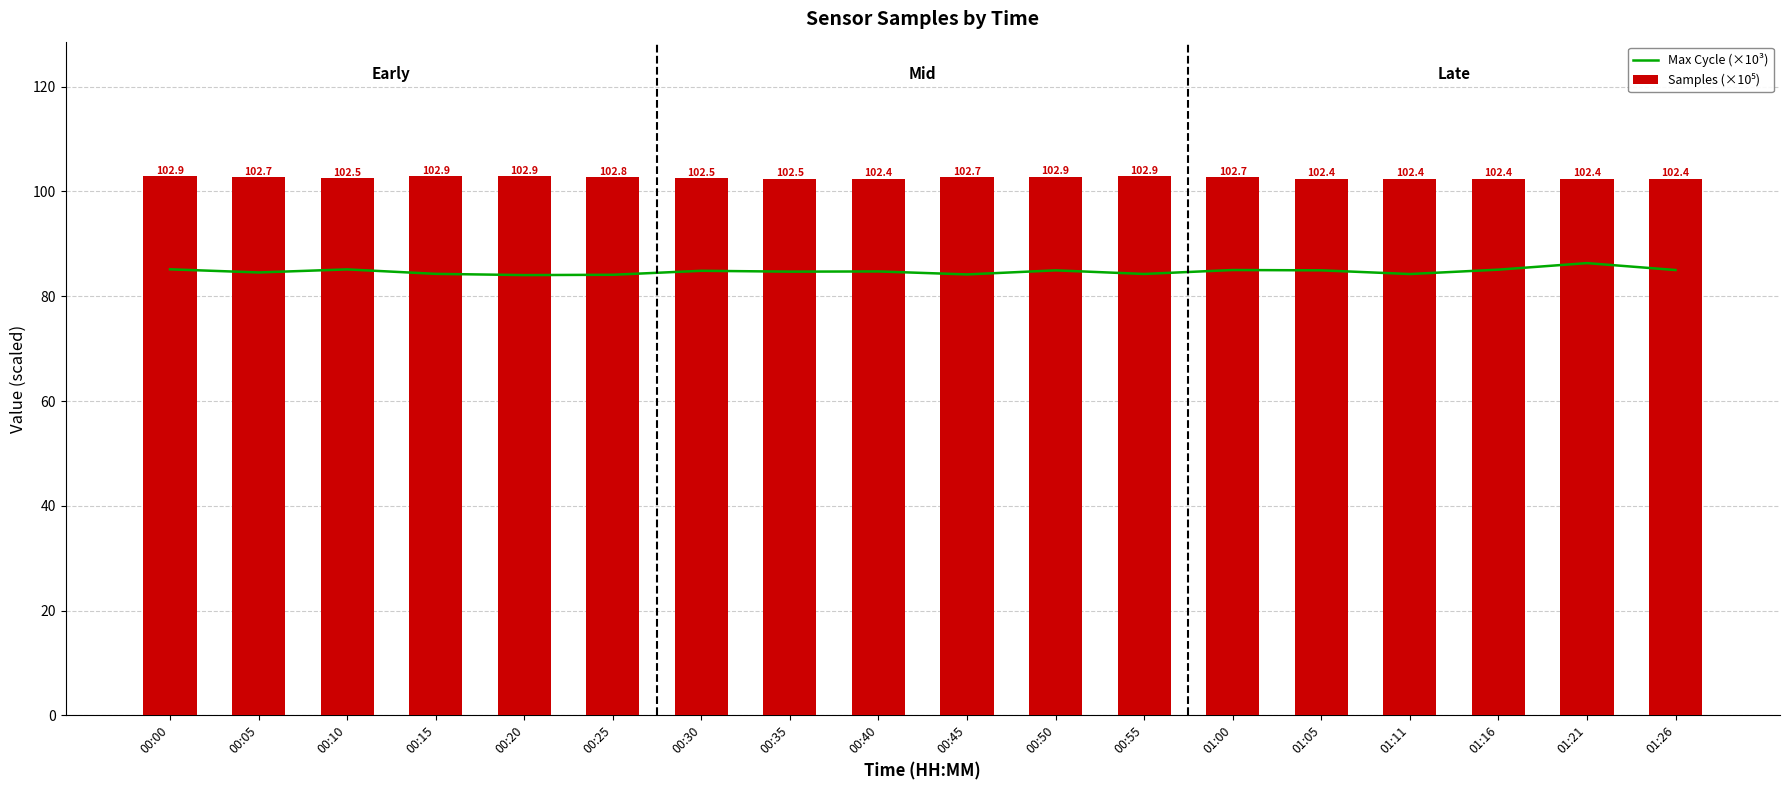

Which category has the highest value in the Max Cycle (×10³) series?

01:21